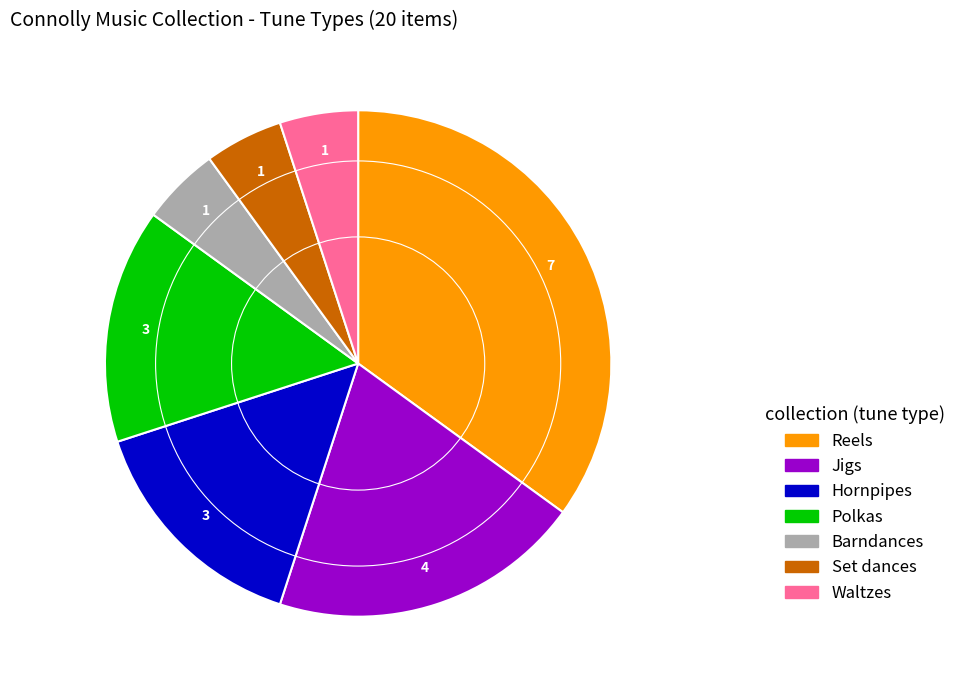

Does Set dances account for over 50% of the chart?

No